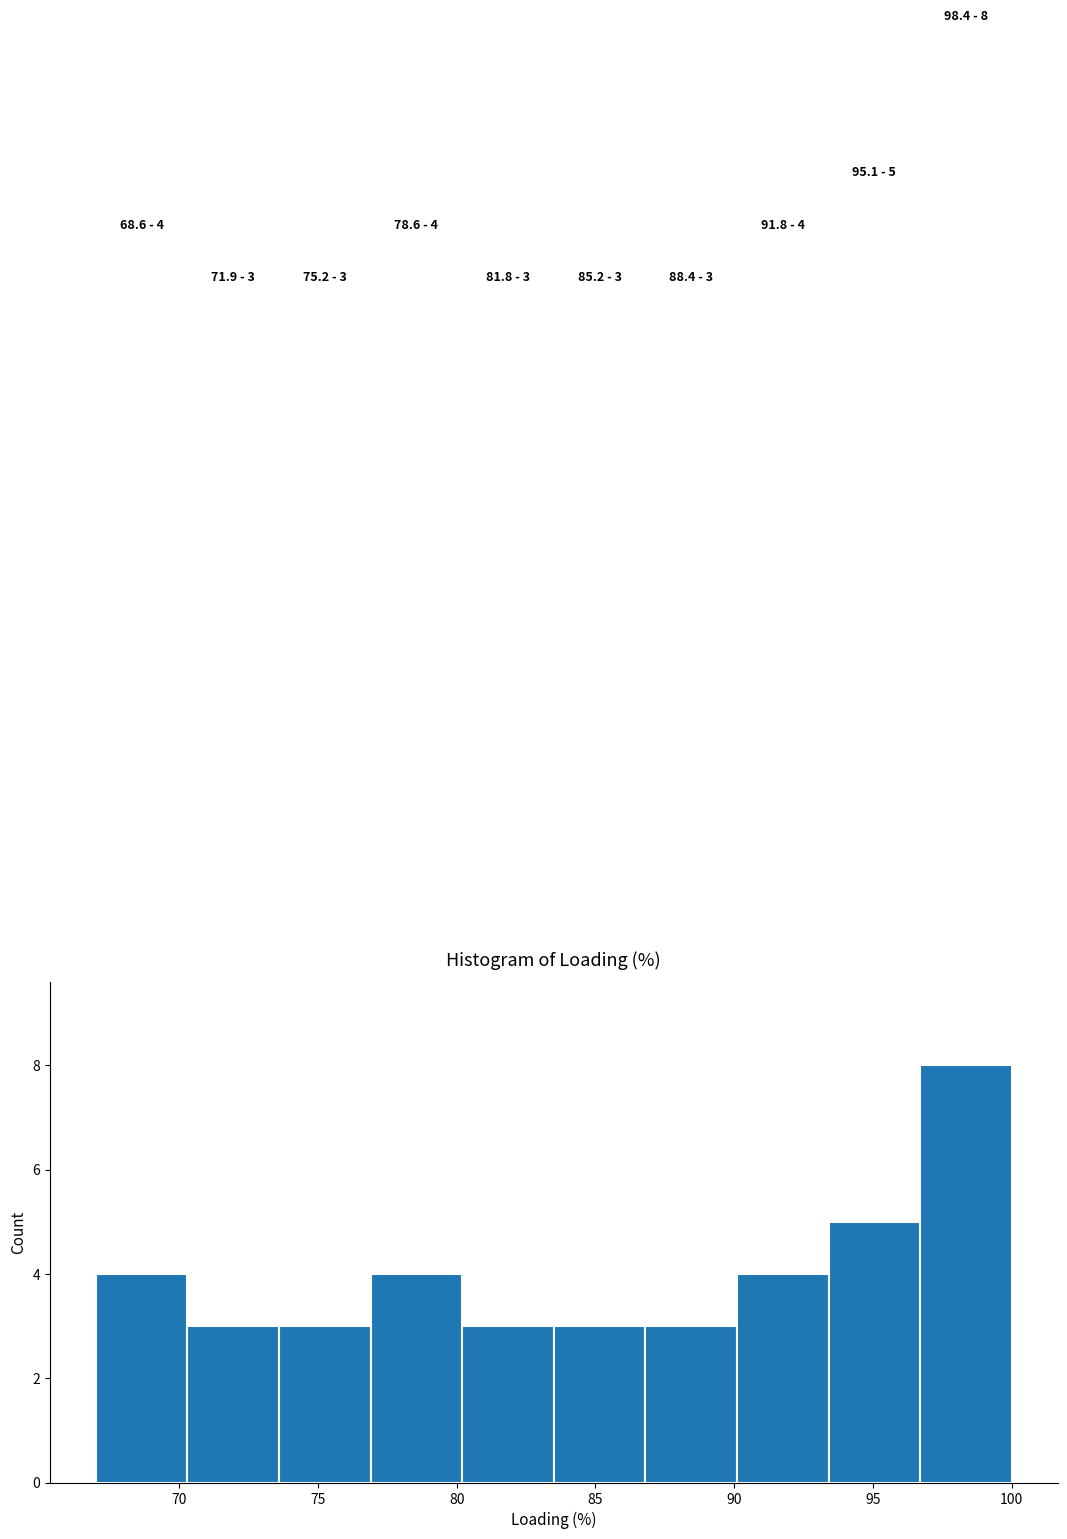

Over which range of the x-axis is the bar tallest?

96.7 to 100.0